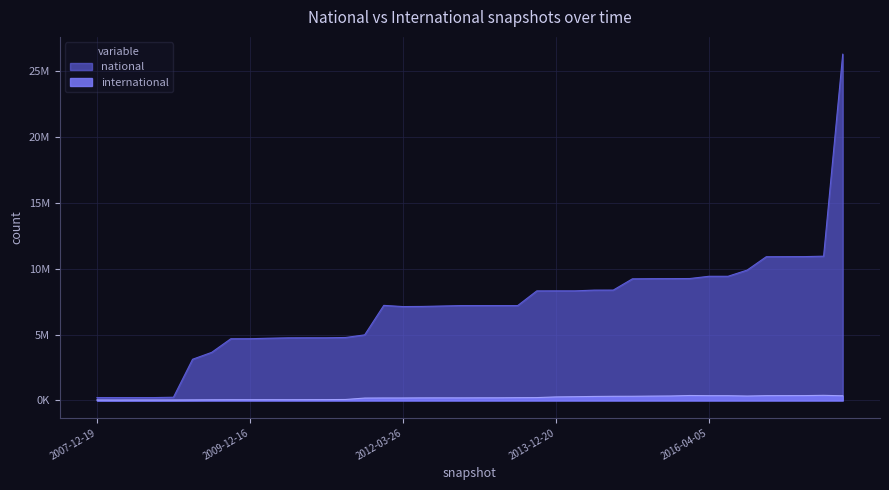

Which series has the largest total across all categories?

national